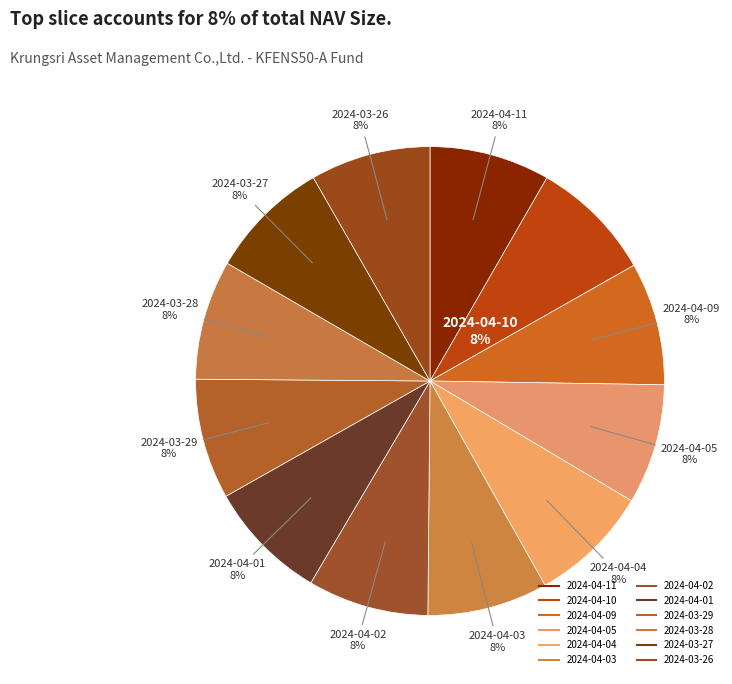

Rank the categories by value from highest to lowest.

2024-04-10, 2024-04-09, 2024-04-02, 2024-03-27, 2024-04-01, 2024-04-03, 2024-03-29, 2024-04-11, 2024-04-04, 2024-03-26, 2024-04-05, 2024-03-28